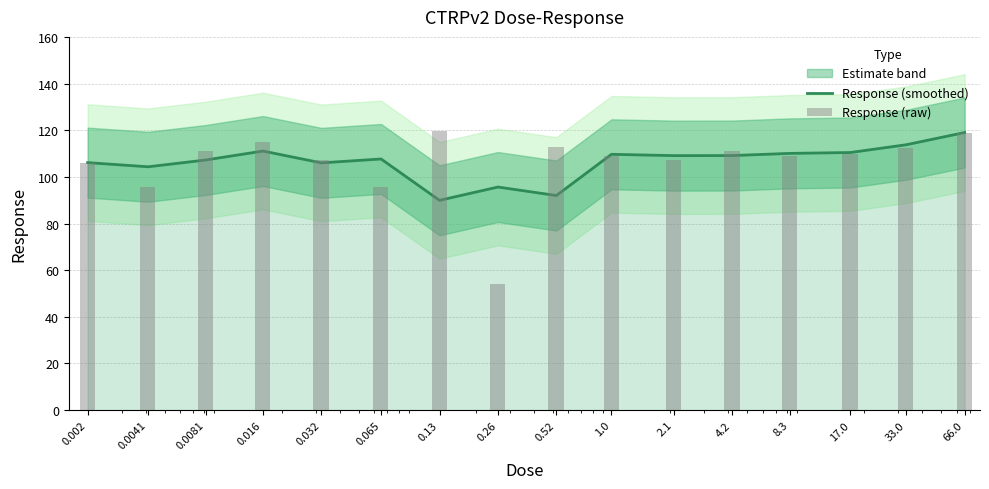

How many groups of bars are there?

16